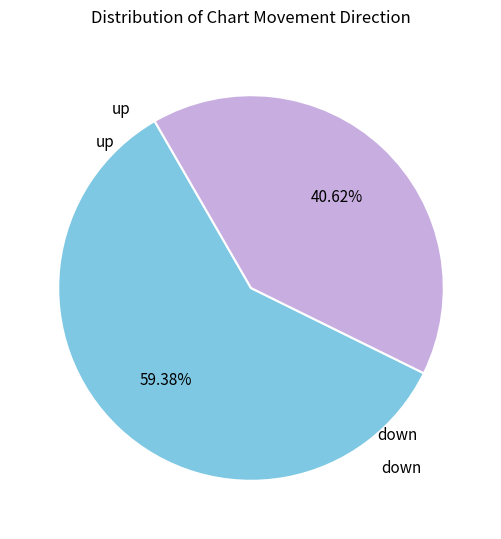

Does any single category account for the majority?

Yes